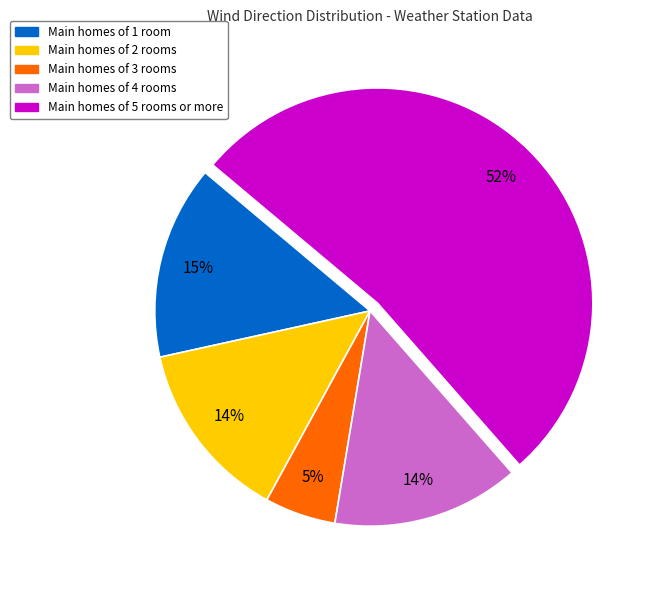

Is there any slice that represents more than half of the pie?

Yes